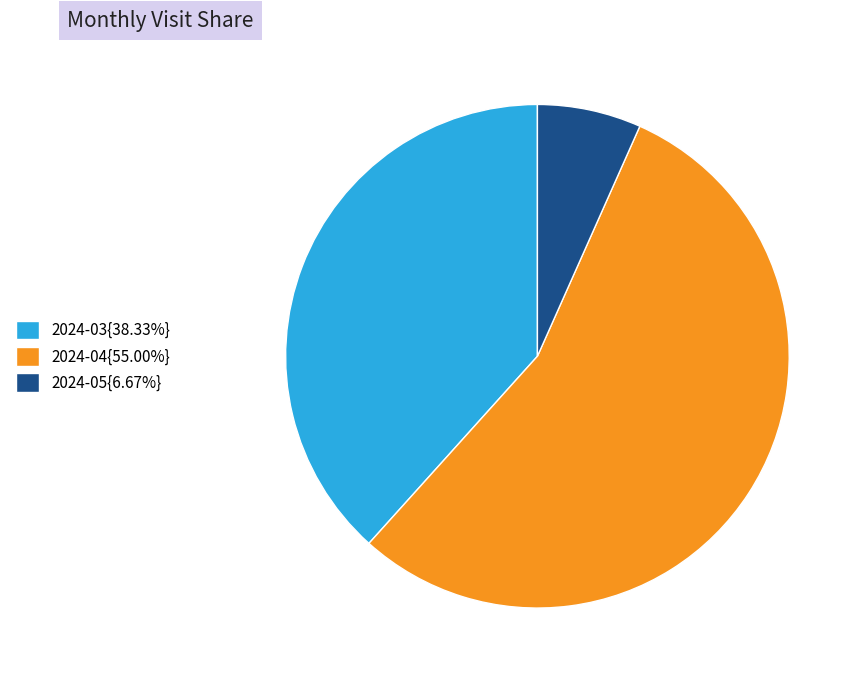

Do 2024-04{55.00%} and 2024-03{38.33%} together represent more than half of the pie?

Yes